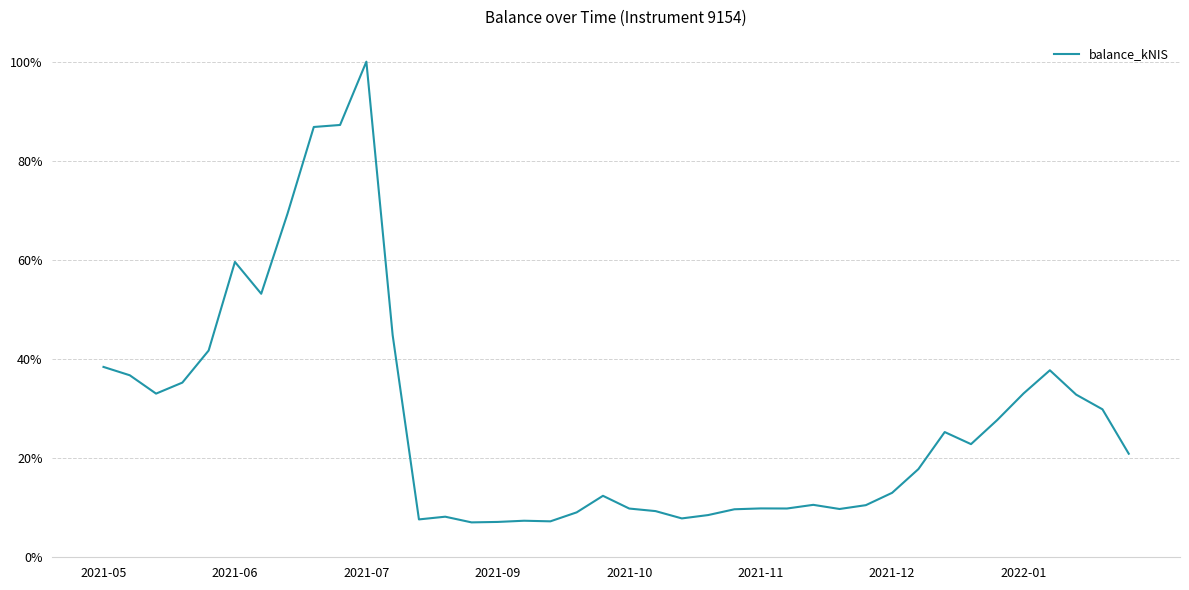

Does the chart have visible grid lines?

Yes